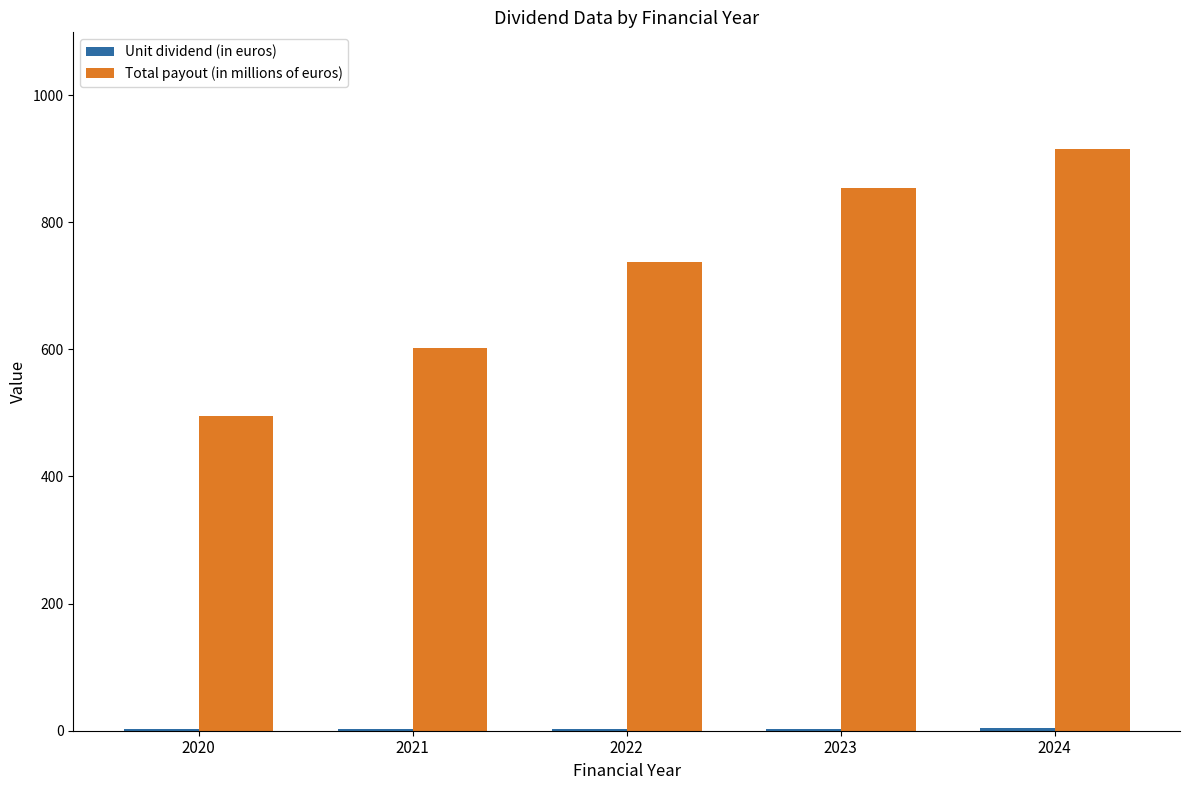

Which series has the largest range (max minus min)?

Total payout (in millions of euros)